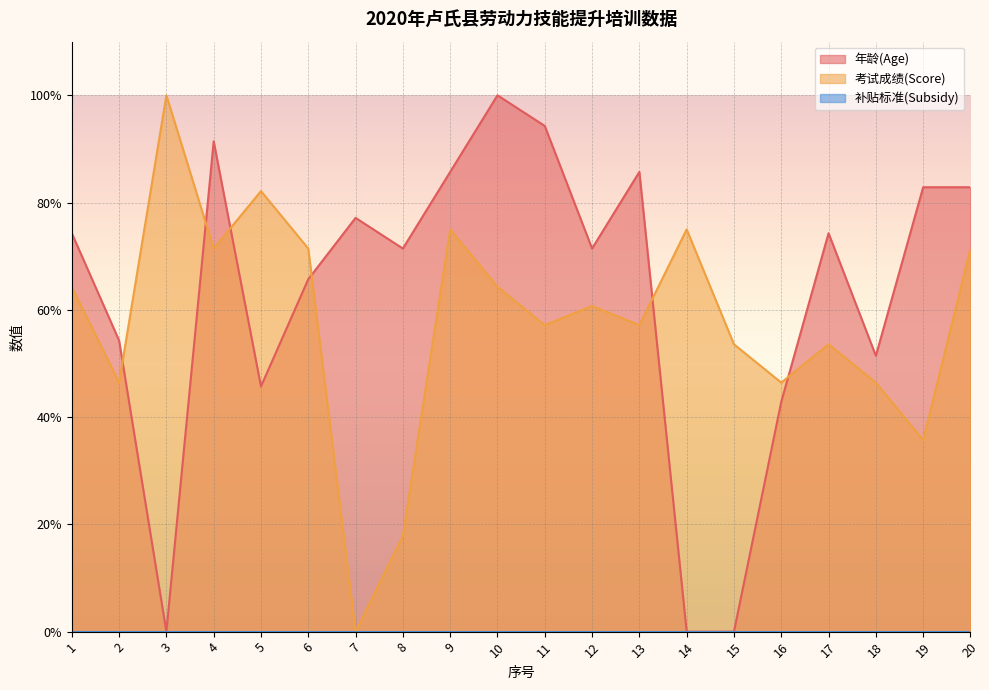

After their last crossing, which series has the higher values: 年龄(Age) or 考试成绩(Score)?

年龄(Age)